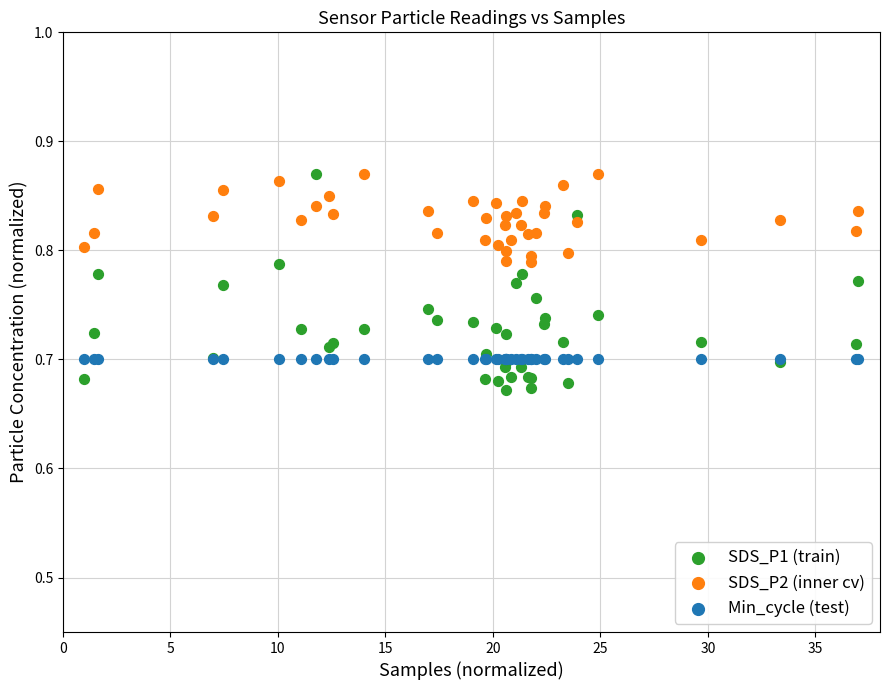

What are all the series names shown in the legend?

SDS_P1 (train), SDS_P2 (inner cv), Min_cycle (test)